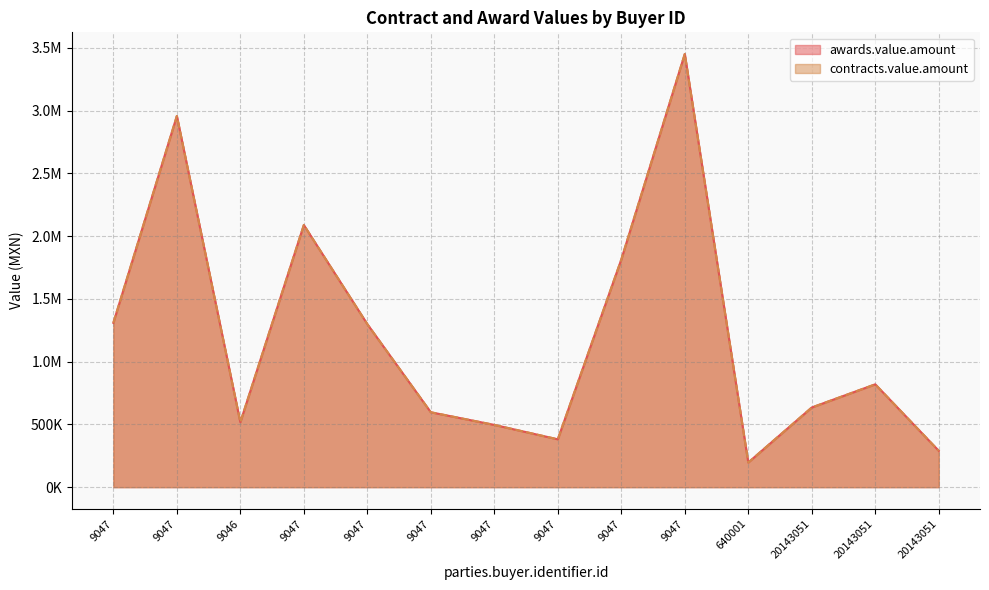

The value of contracts.value.amount at 9047 is 1309107.0. True or false?

True